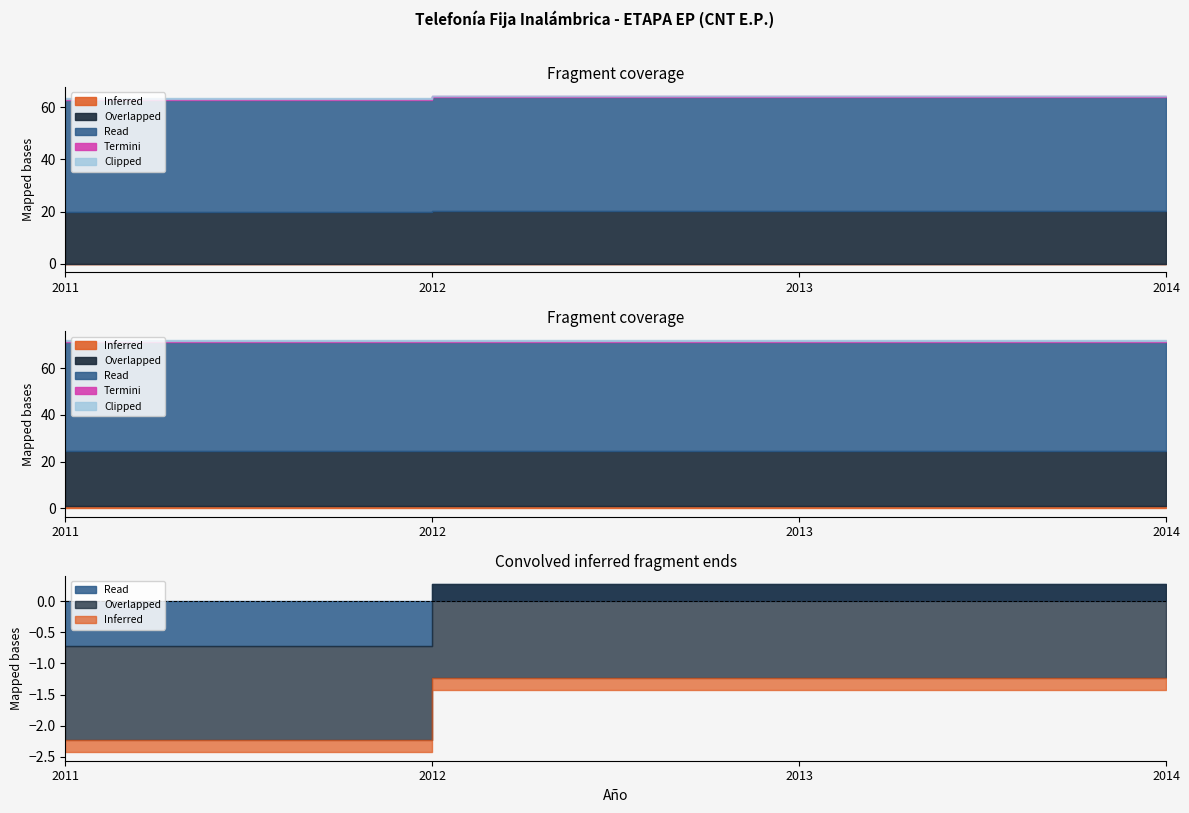

True or false: AB Asignado (MHz) has a value of 51.9 at 2013.

False